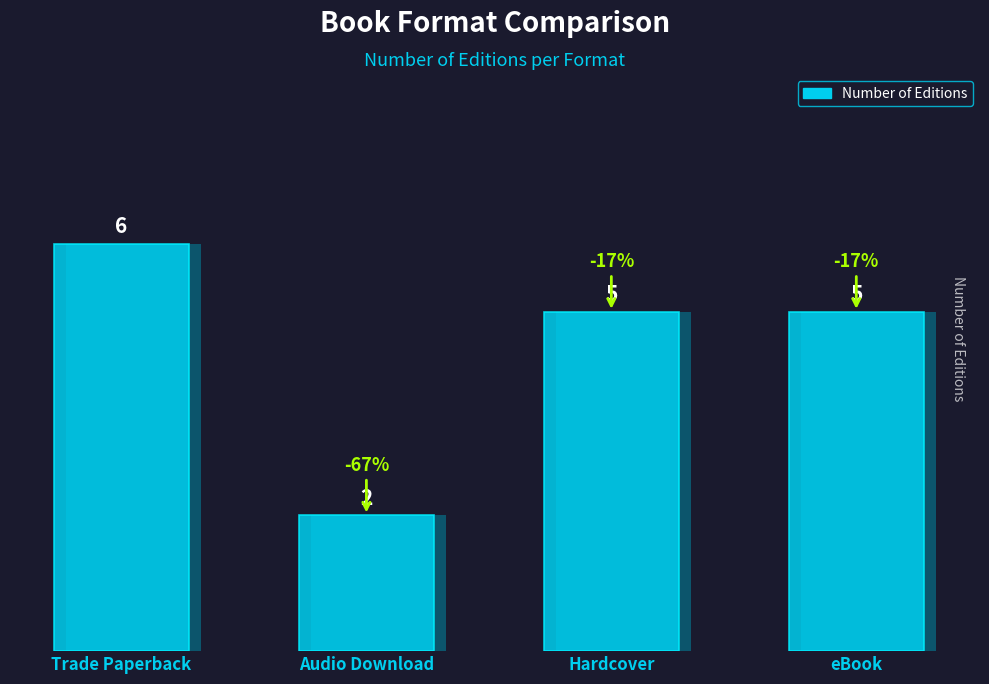

What is the smallest value displayed?

2